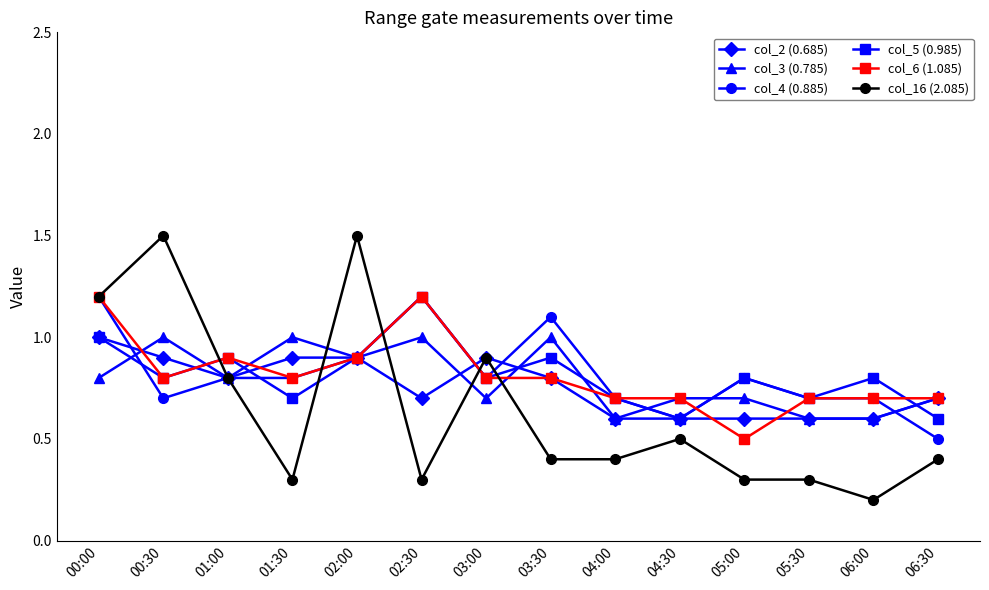

What is the sum of all col_3 (0.785) values?

11.1